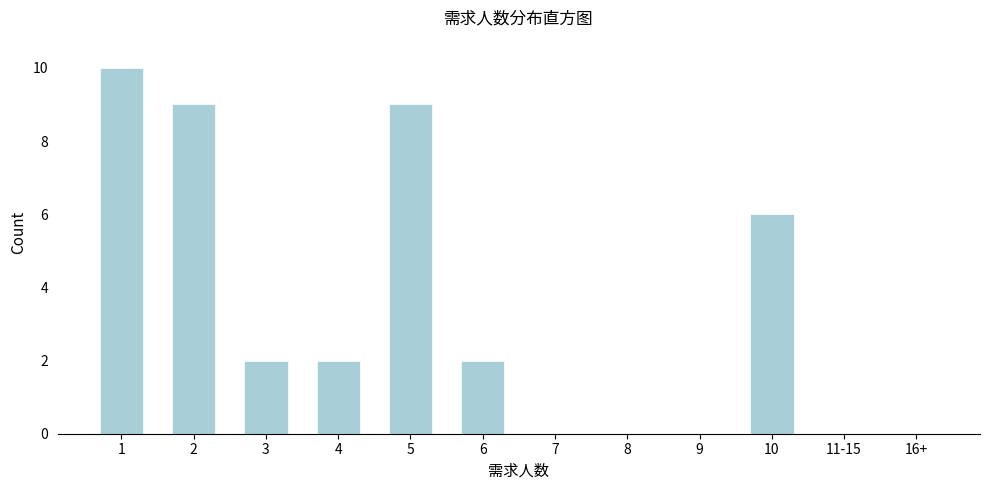

Reading right to left, what are all the values shown in this chart?

16+=0	11-15=0	10=6	9=0	8=0	7=0	6=2	5=9	4=2	3=2	2=9	1=10